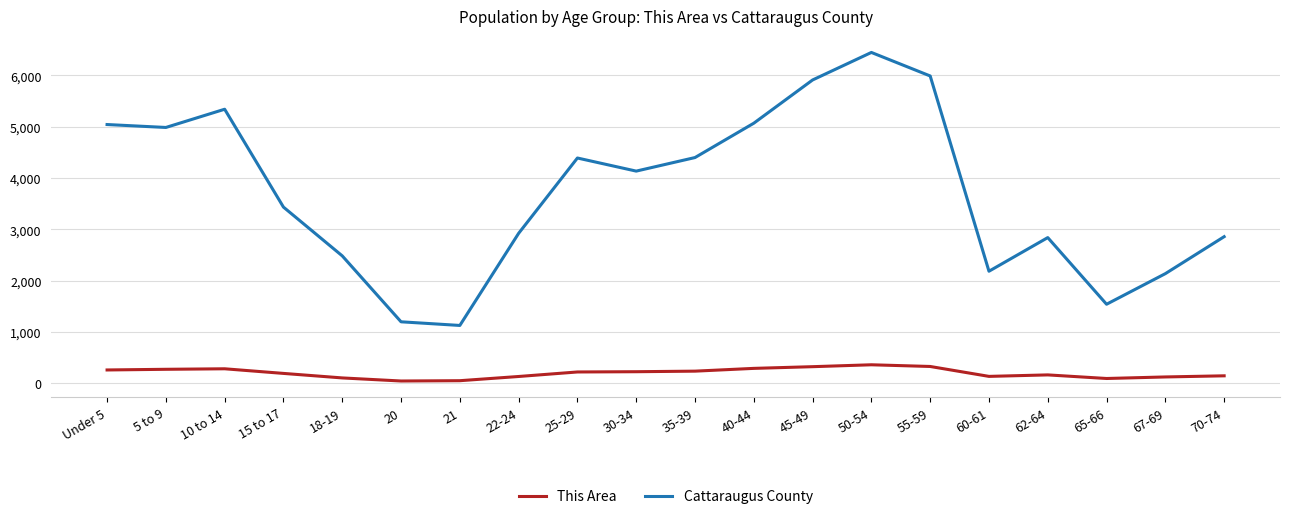

What position from the right is 5 to 9?

19